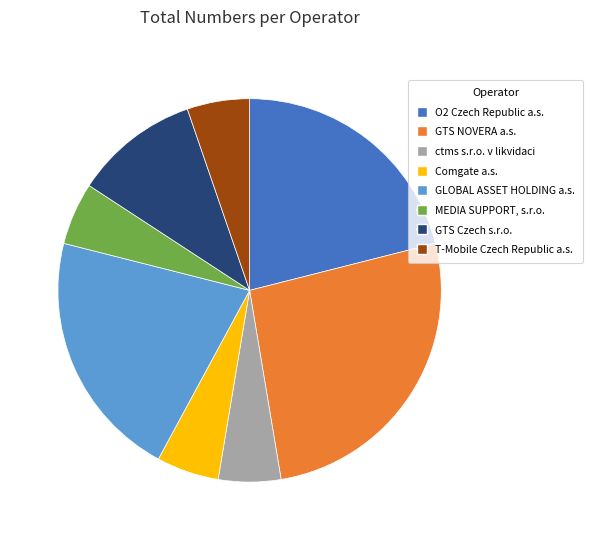

Is there a majority slice in this chart?

No